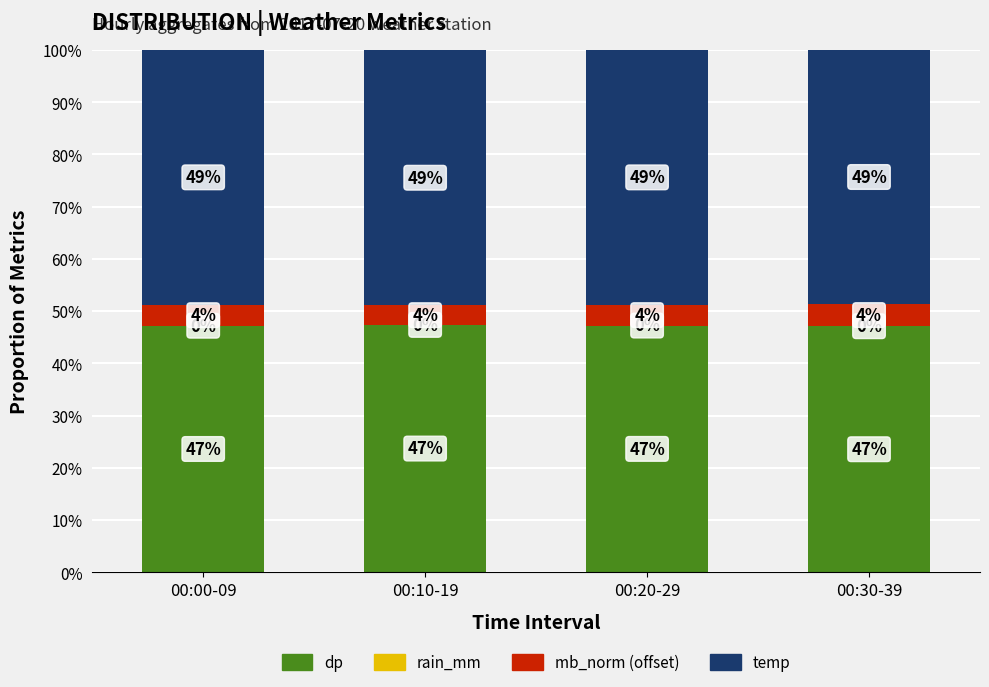

What is the total value across all series at 00:00-09?

100.0